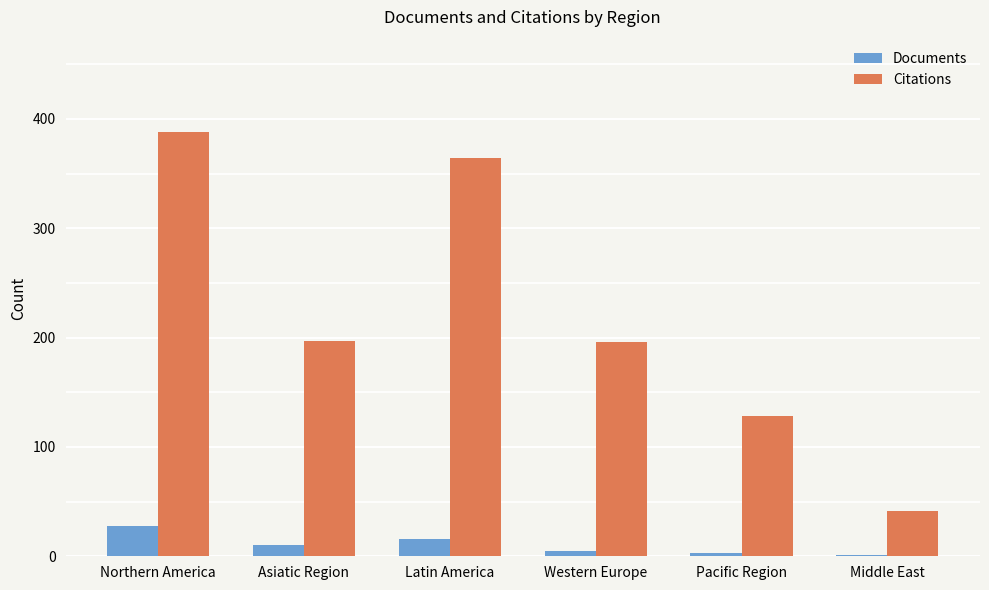

Which series has the largest total across all categories?

Citations